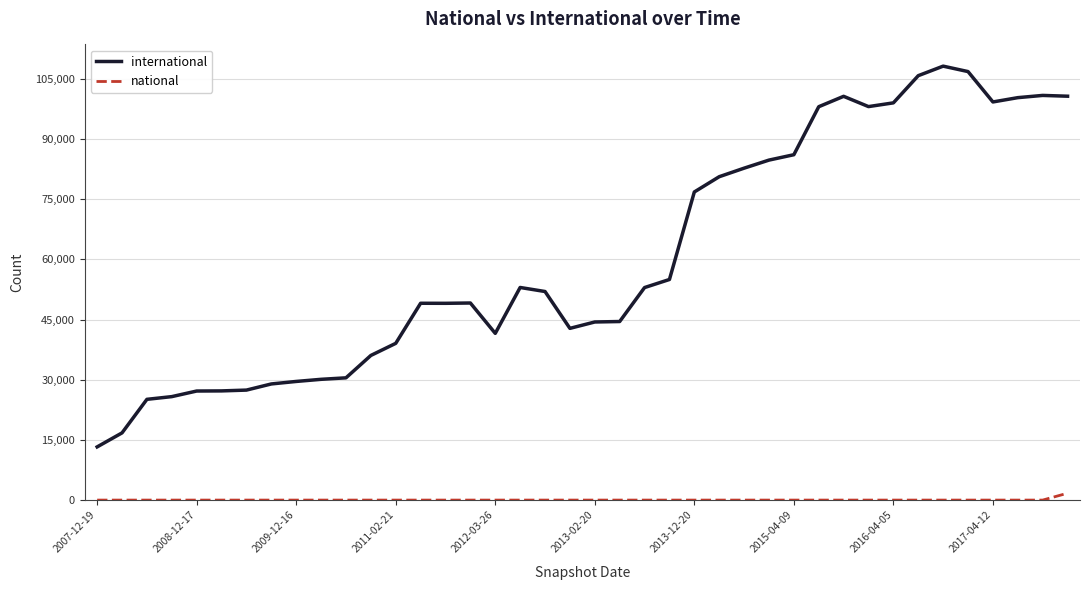

True or false: international and national intersect in this chart.

False